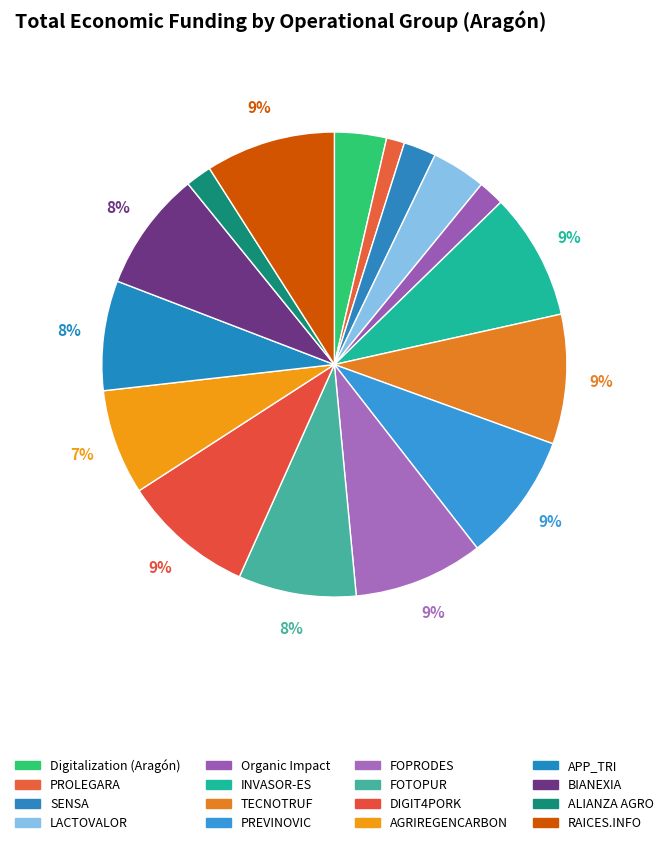

To the nearest percent, what percentage of the pie is FOTOPUR?

8%